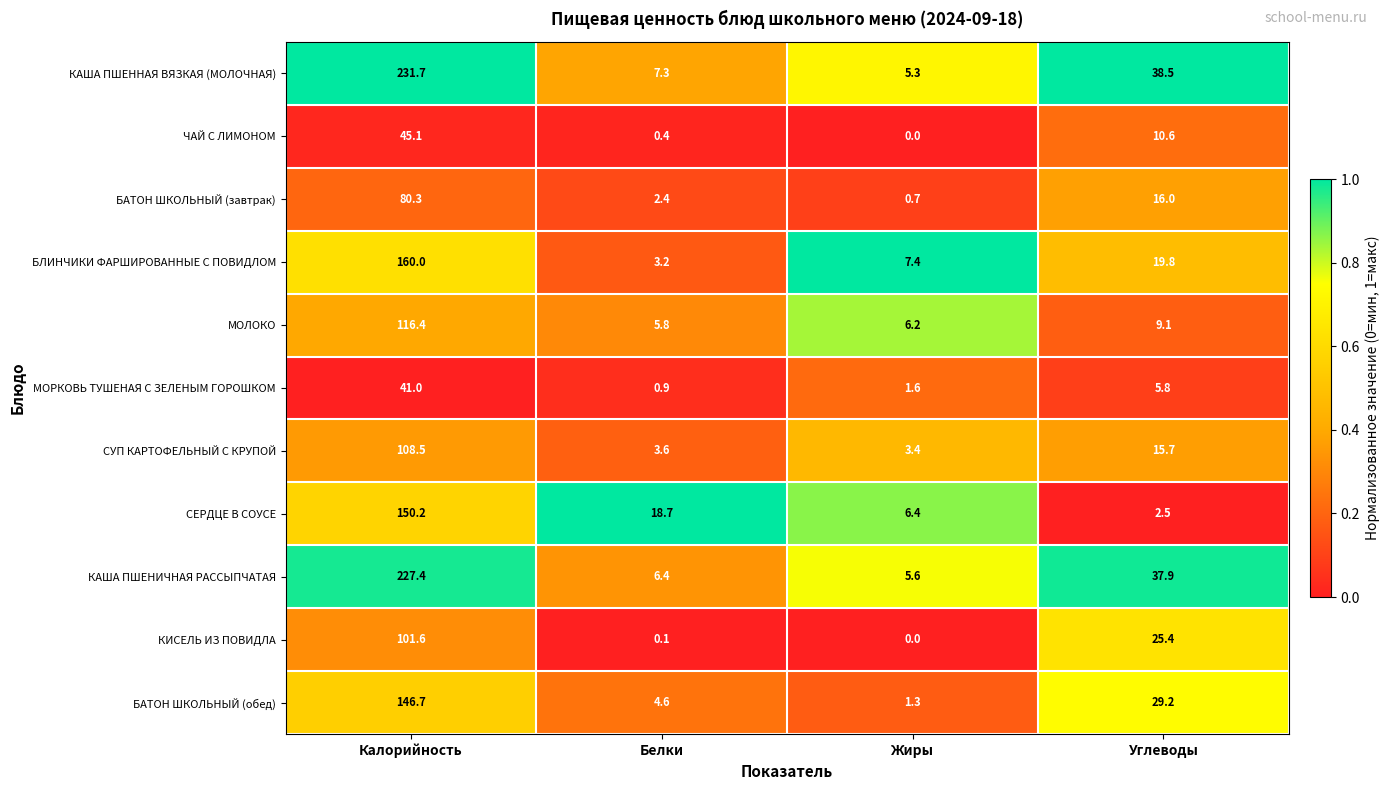

What is the difference between the highest and lowest values at Жиры?

7.4